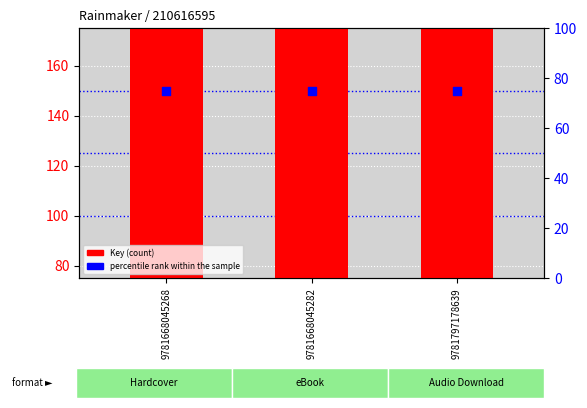

Which series has the largest total across all categories?

Key (count)